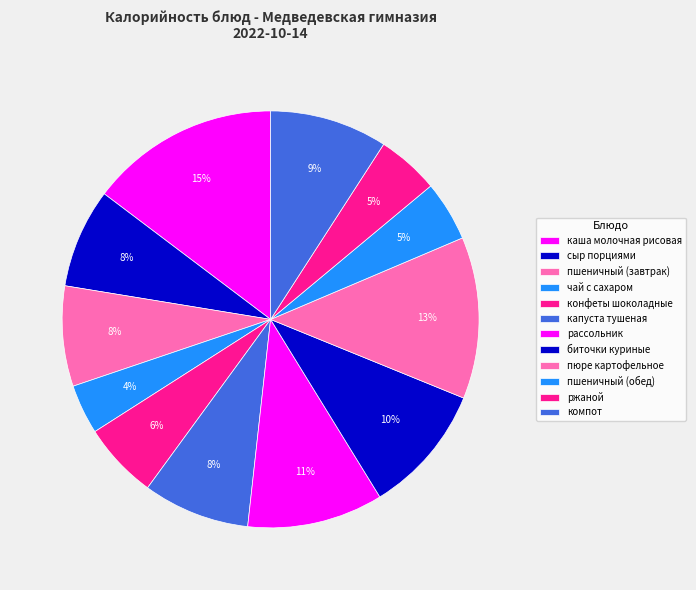

How many slices are in this pie chart?

12